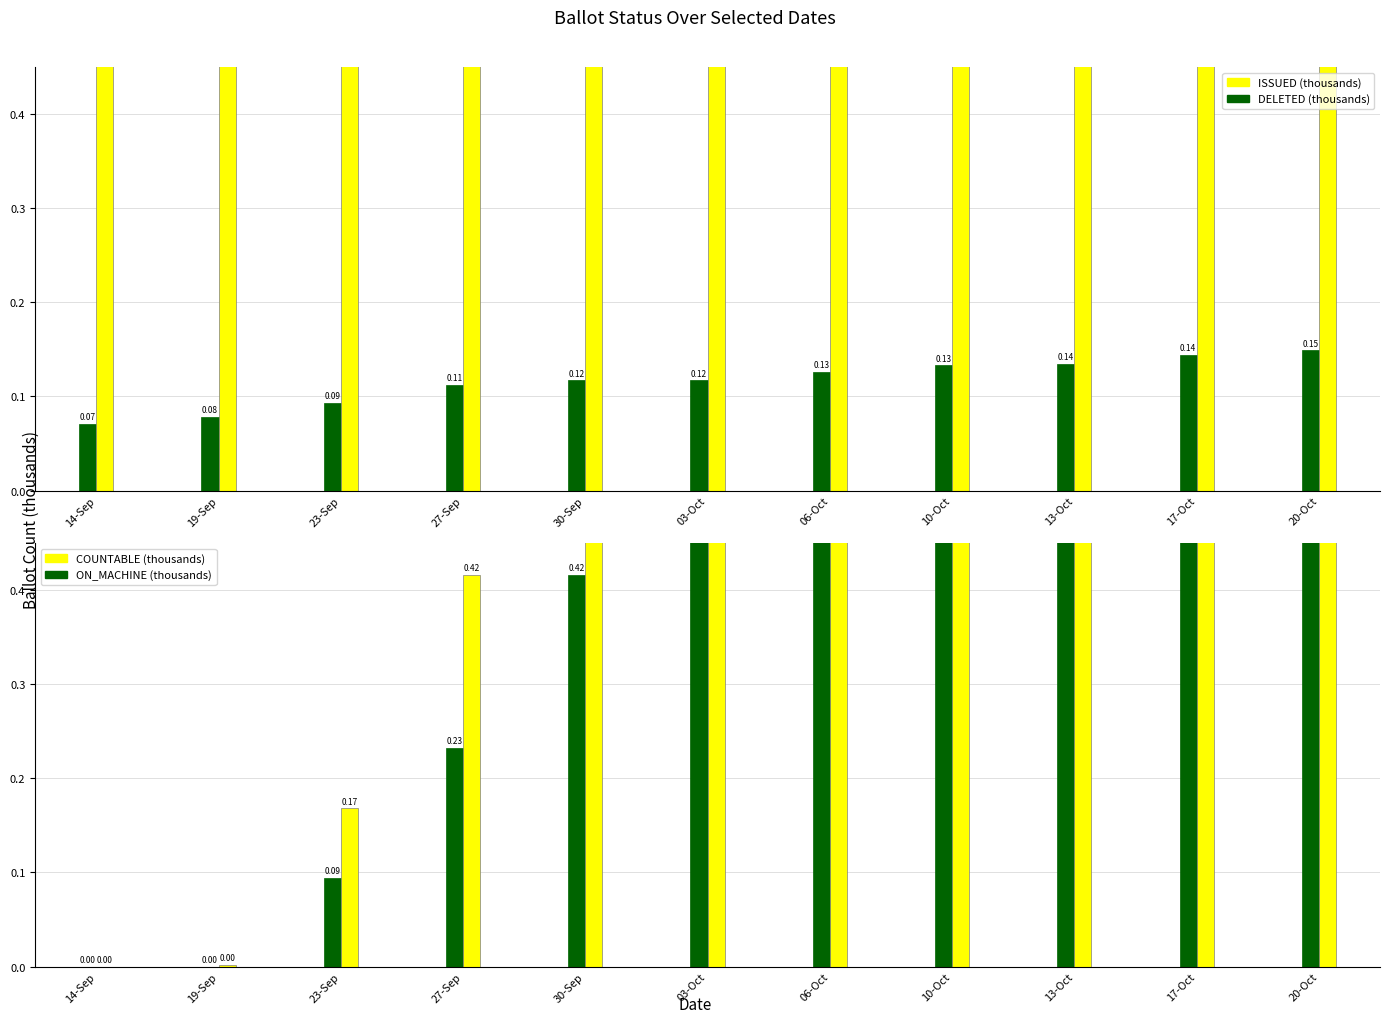

Is the value of COUNTABLE at 13-Oct greater than the value of ON_MACHINE at 23-Sep?

Yes